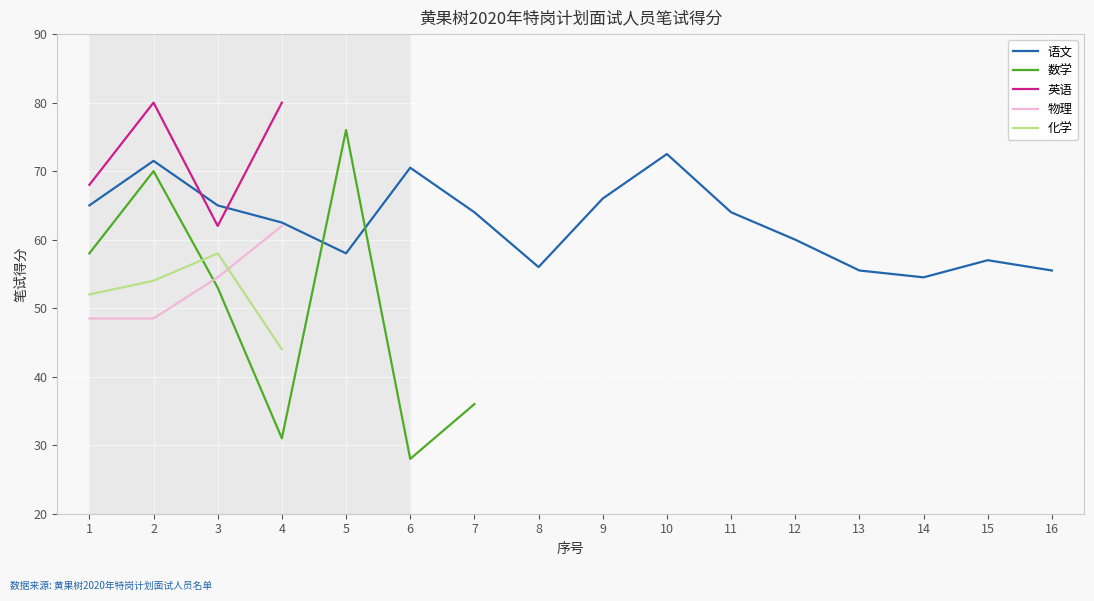

How many times do 数学 and 语文 cross each other?

2